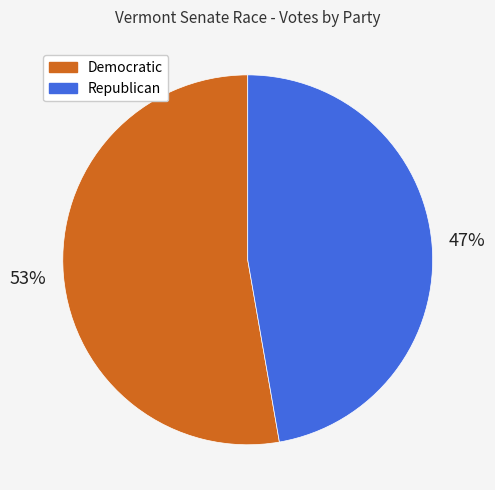

What is the ratio of the value at Republican to the value at Democratic?

0.9